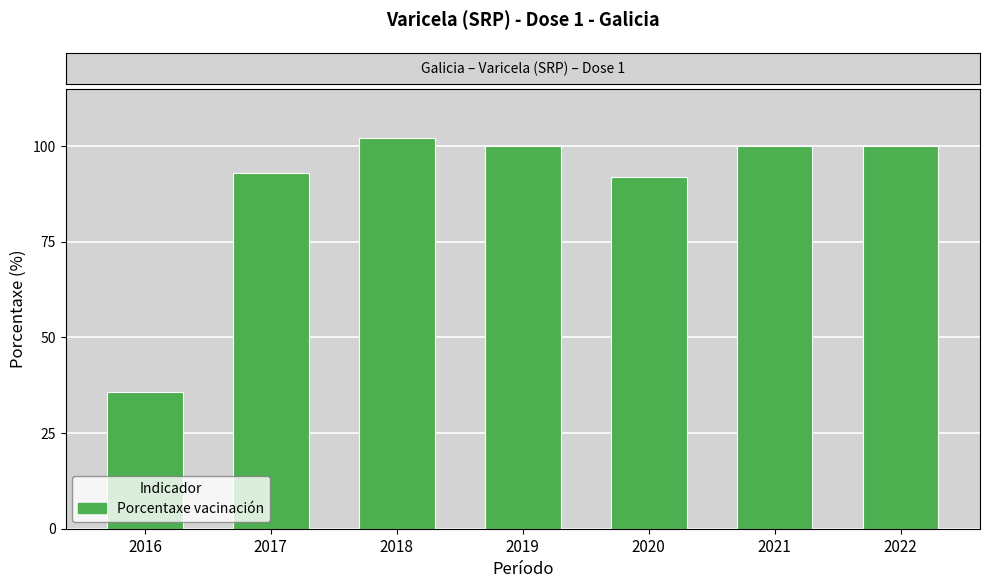

Are the bars horizontal?

No